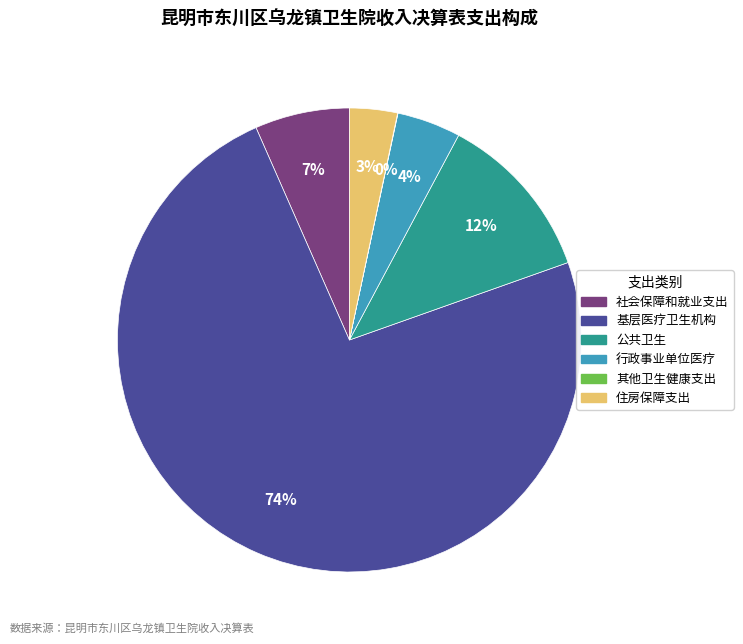

The 基层医疗卫生机构 slice represents 60% of the pie. True or false?

False